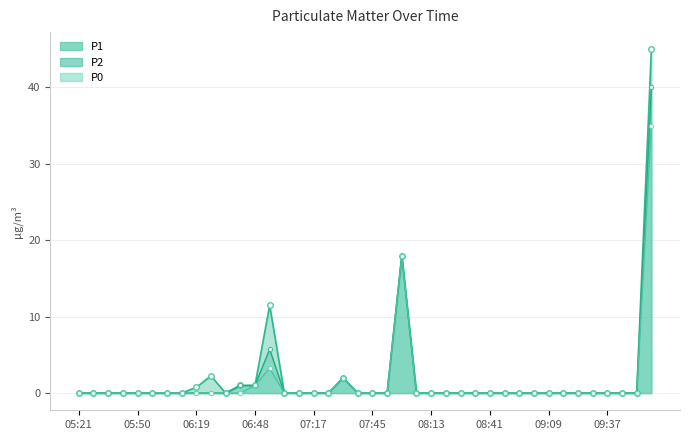

What position from the left is 08:34?

28